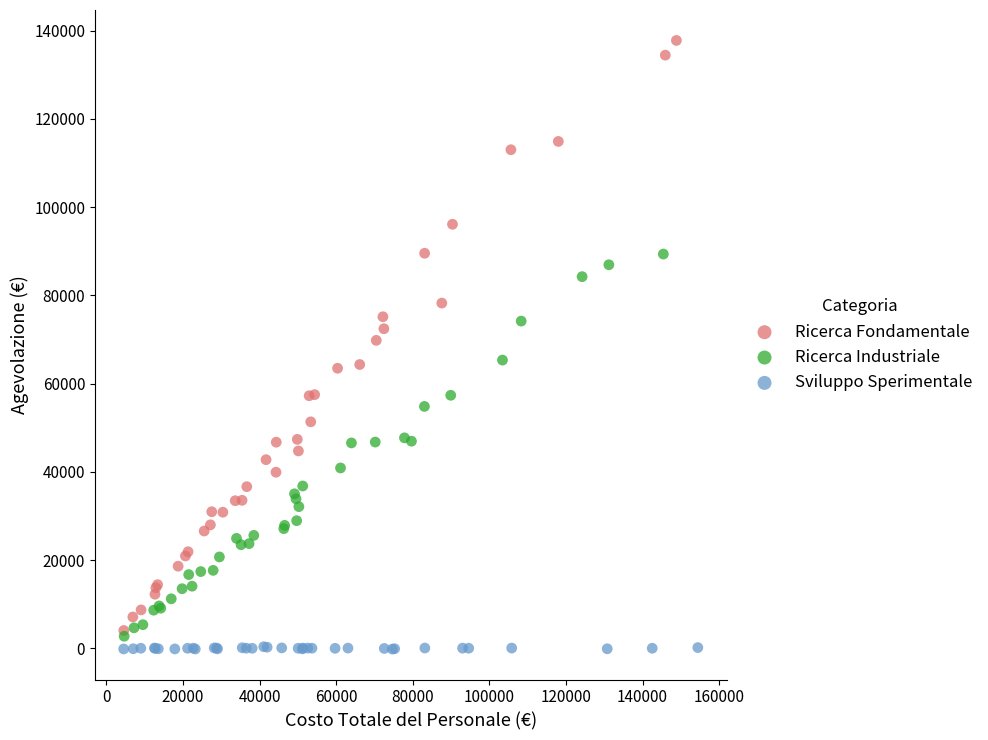

What are all the series names shown in the legend?

Ricerca Fondamentale, Ricerca Industriale, Sviluppo Sperimentale